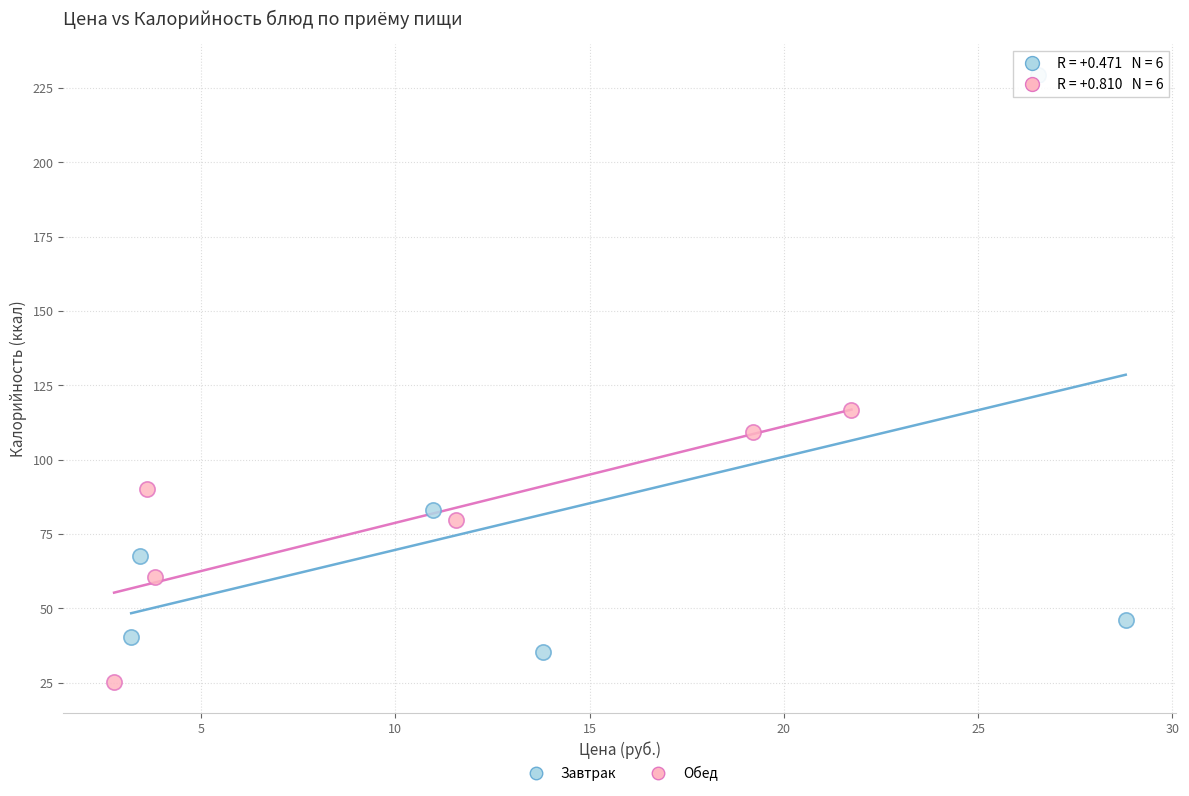

Which series reaches the minimum Y coordinate?

Обед